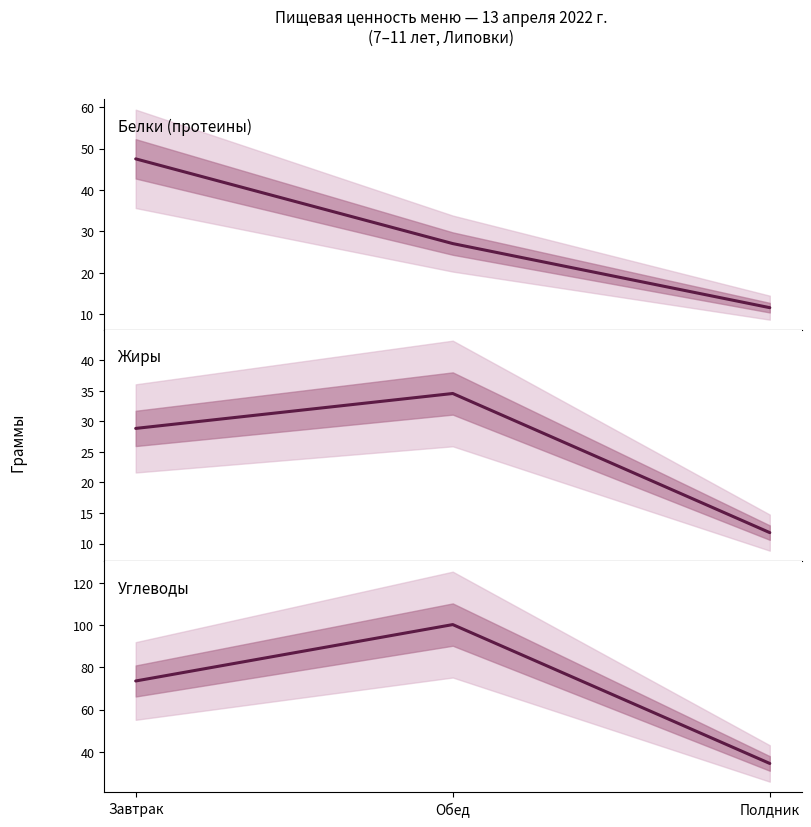

True or false: жиры has a value of 11.8 at Полдник.

True